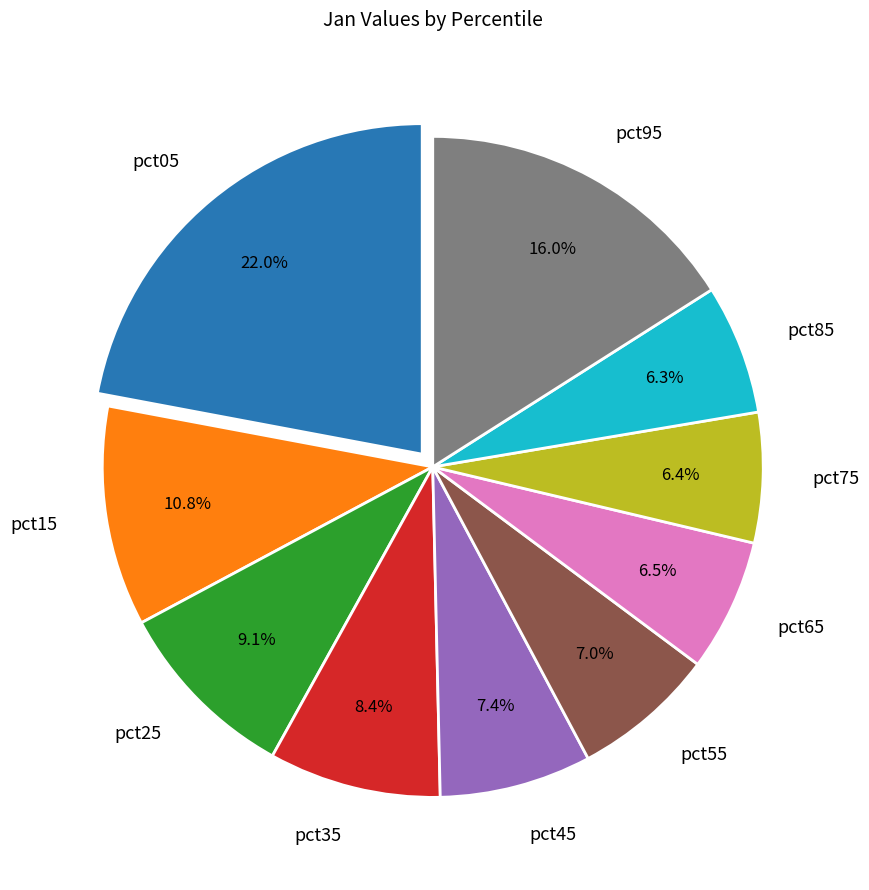

Is there a majority slice in this chart?

No